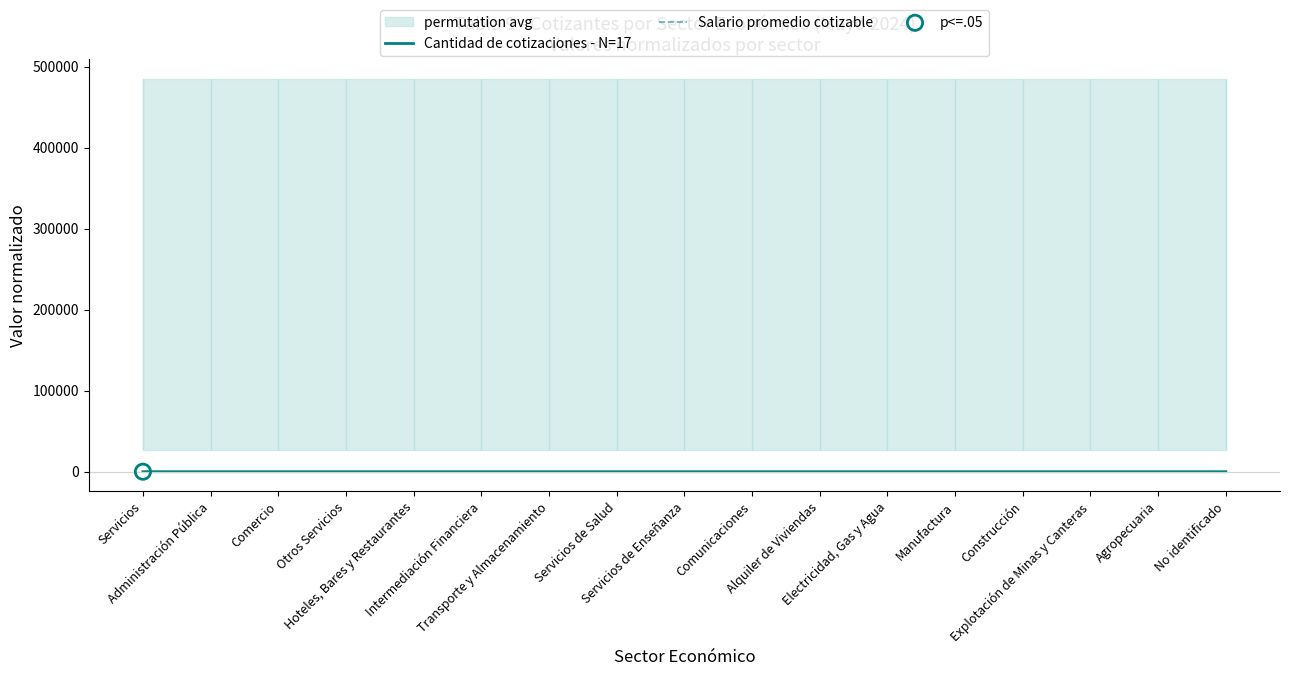

What are all the series names shown in the legend?

Cantidad de cotizaciones - N=17, Salario promedio cotizable